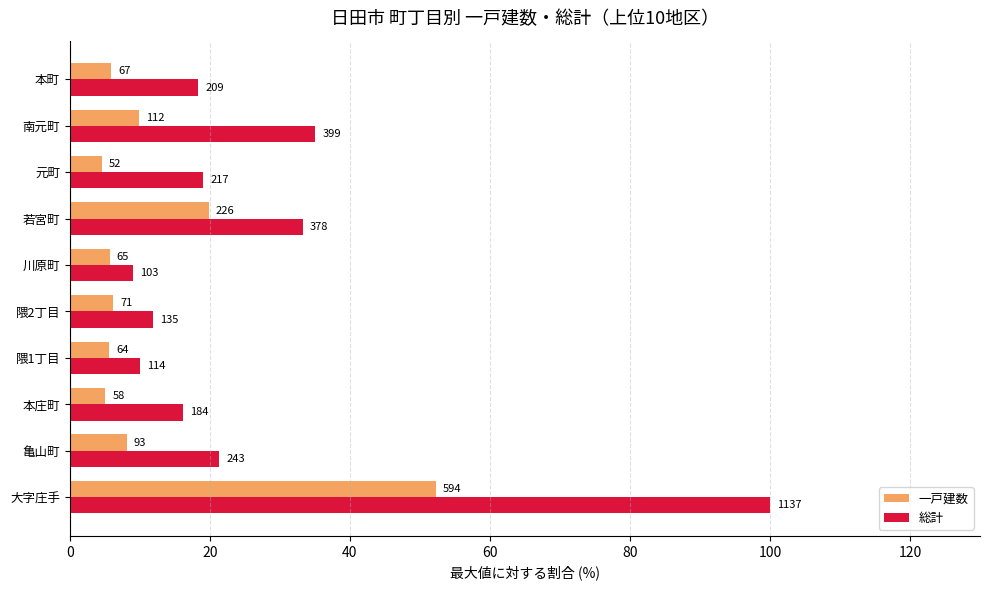

What are all the series names shown in the legend?

一戸建数, 総計